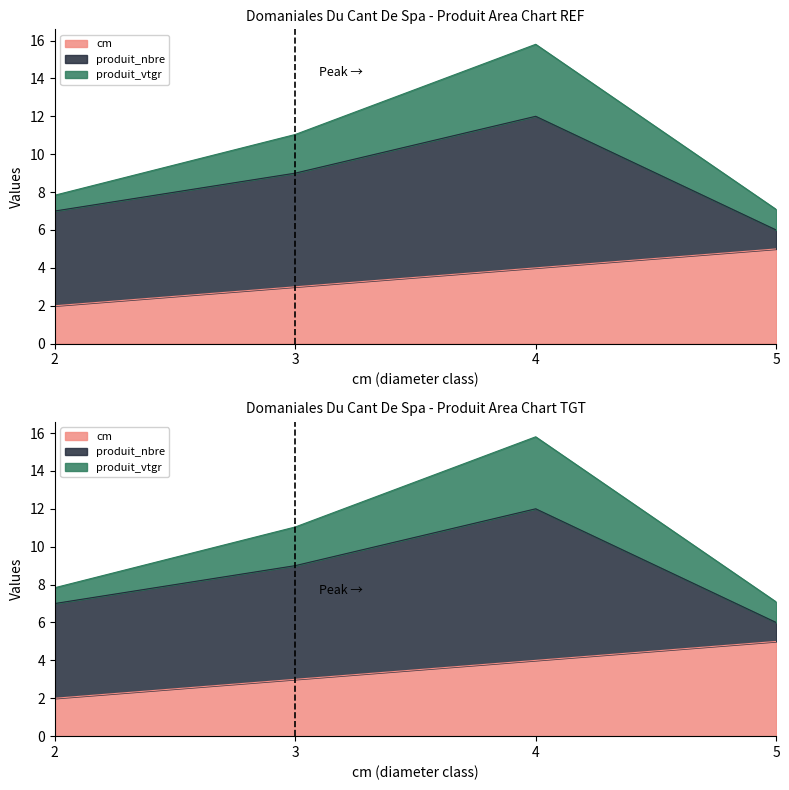

The cm series shows 5.6 at 4. True or false?

False